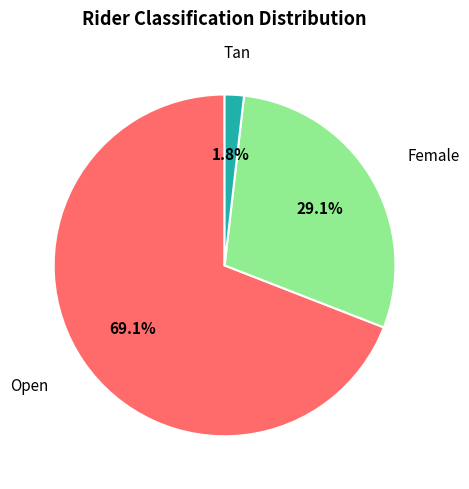

Is it true that Open is 69% of the pie?

True